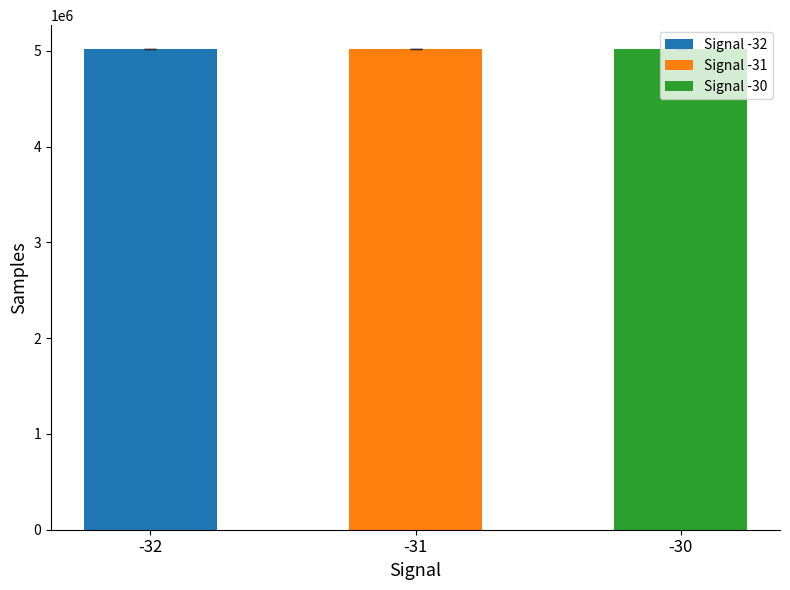

The value at -30 is 5016407.8. True or false?

True